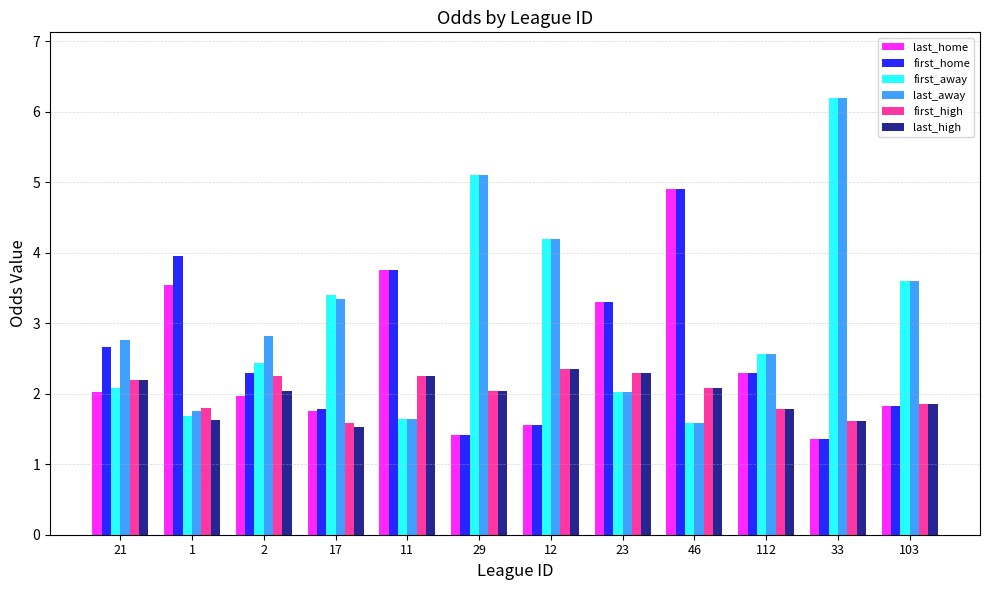

What is the greatest value displayed?

6.2